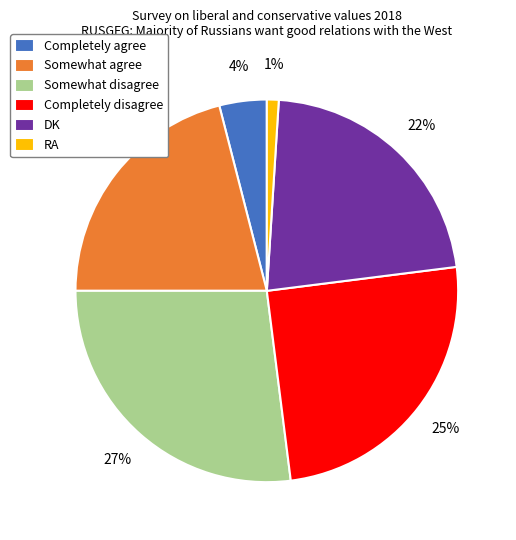

What is the largest slice in the pie chart?

Somewhat disagree